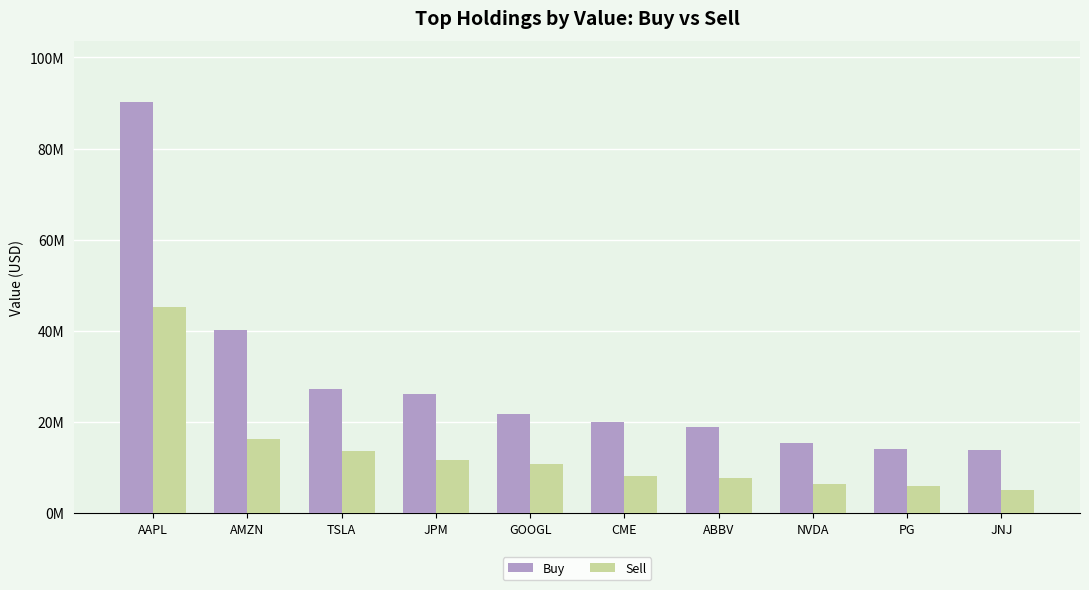

What is the difference between the Buy values at AAPL and ABBV?

71347000